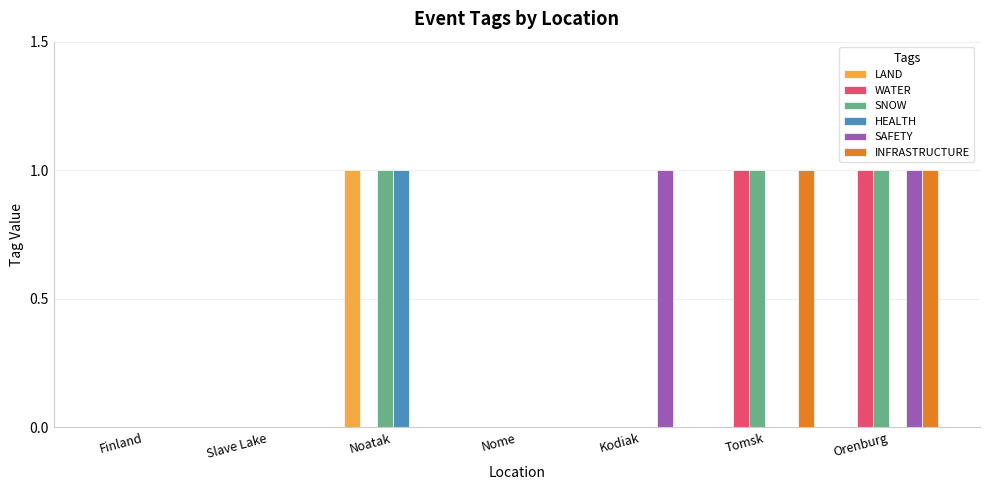

Which series has the largest total across all categories?

SNOW